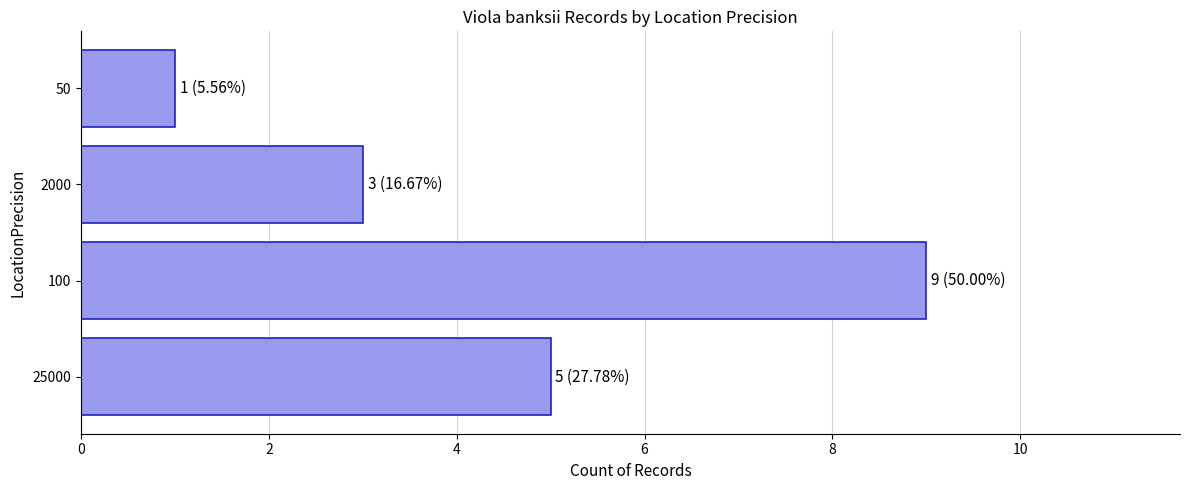

What is the change in value from 100 to 50?

-8